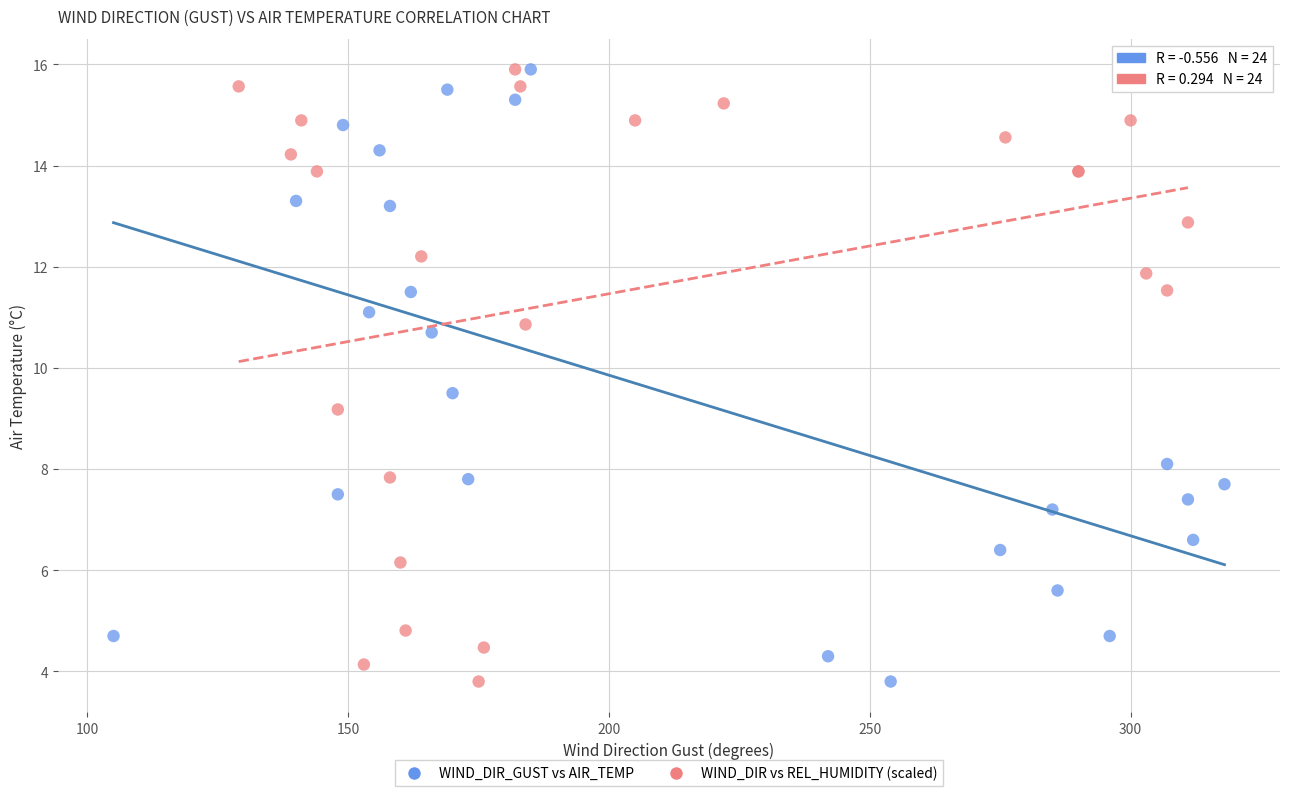

What are all the series names shown in the legend?

WIND_DIR_GUST vs AIR_TEMP, WIND_DIR vs REL_HUMIDITY (scaled)